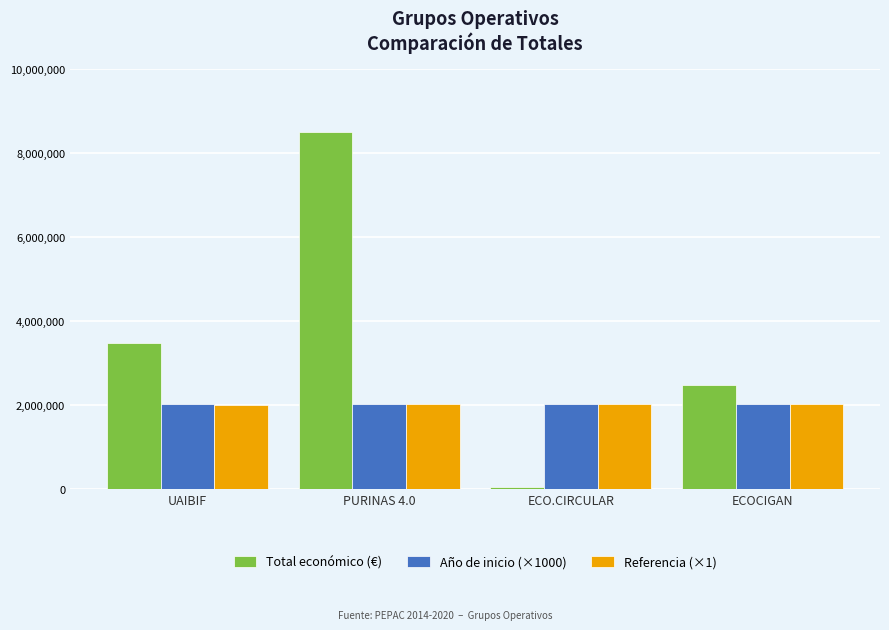

How many bars are there in each group?

3